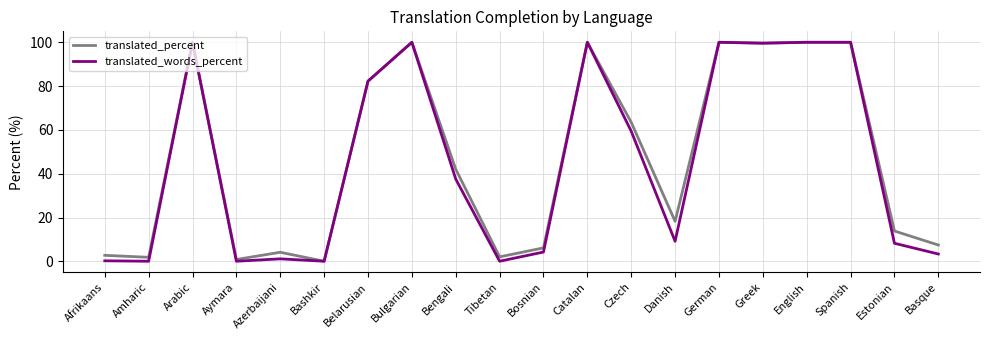

What is the spread (max minus min) of values at Bosnian?

1.9